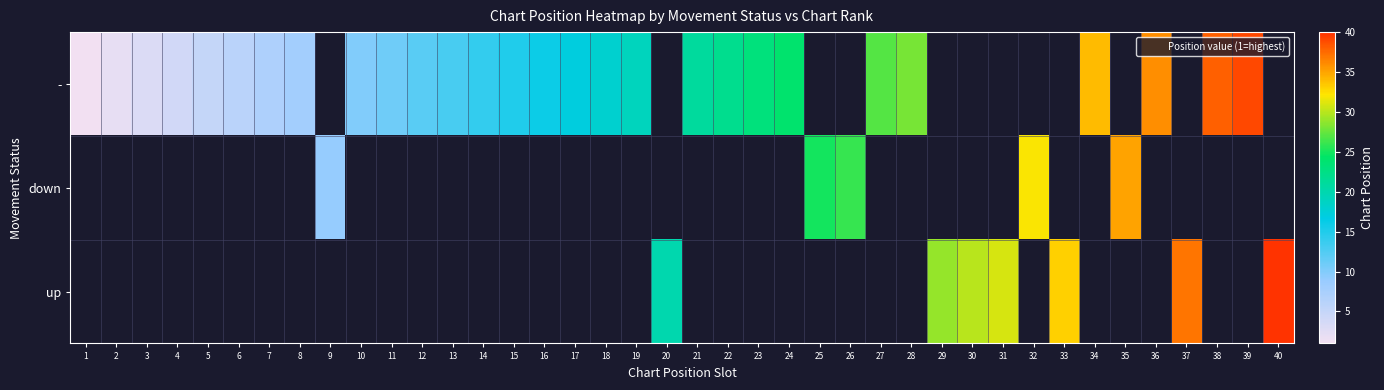

Is it true that - equals 10.4 at 34?

False